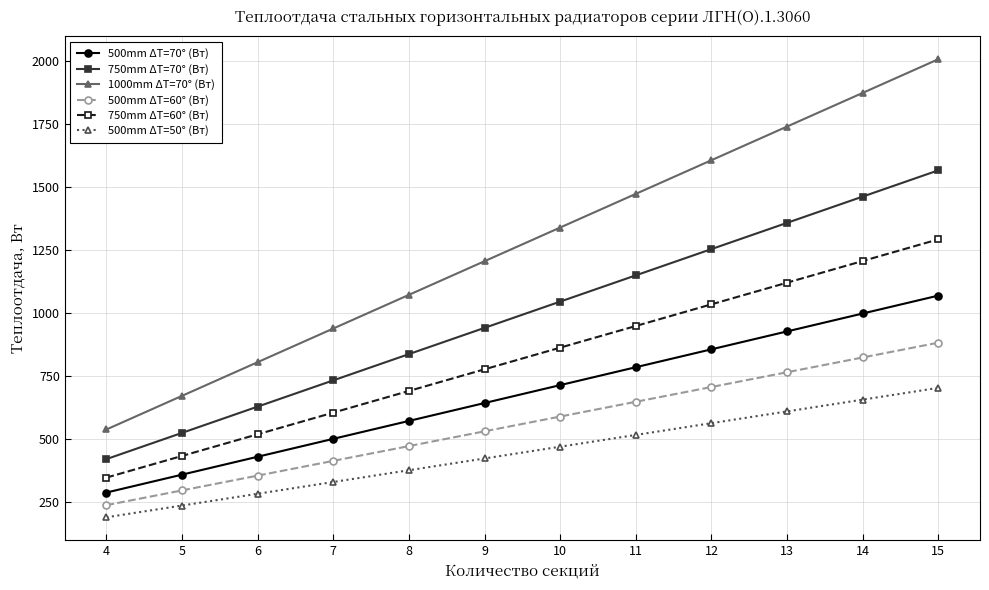

Which series has the largest range (max minus min)?

1000mm ΔT=70° (Вт)